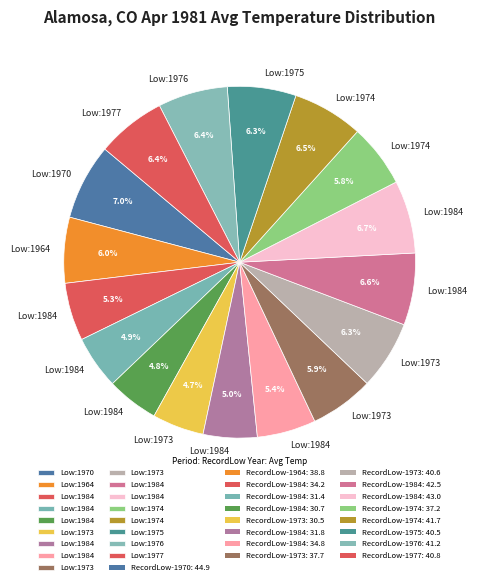

Is there any slice that represents more than half of the pie?

No